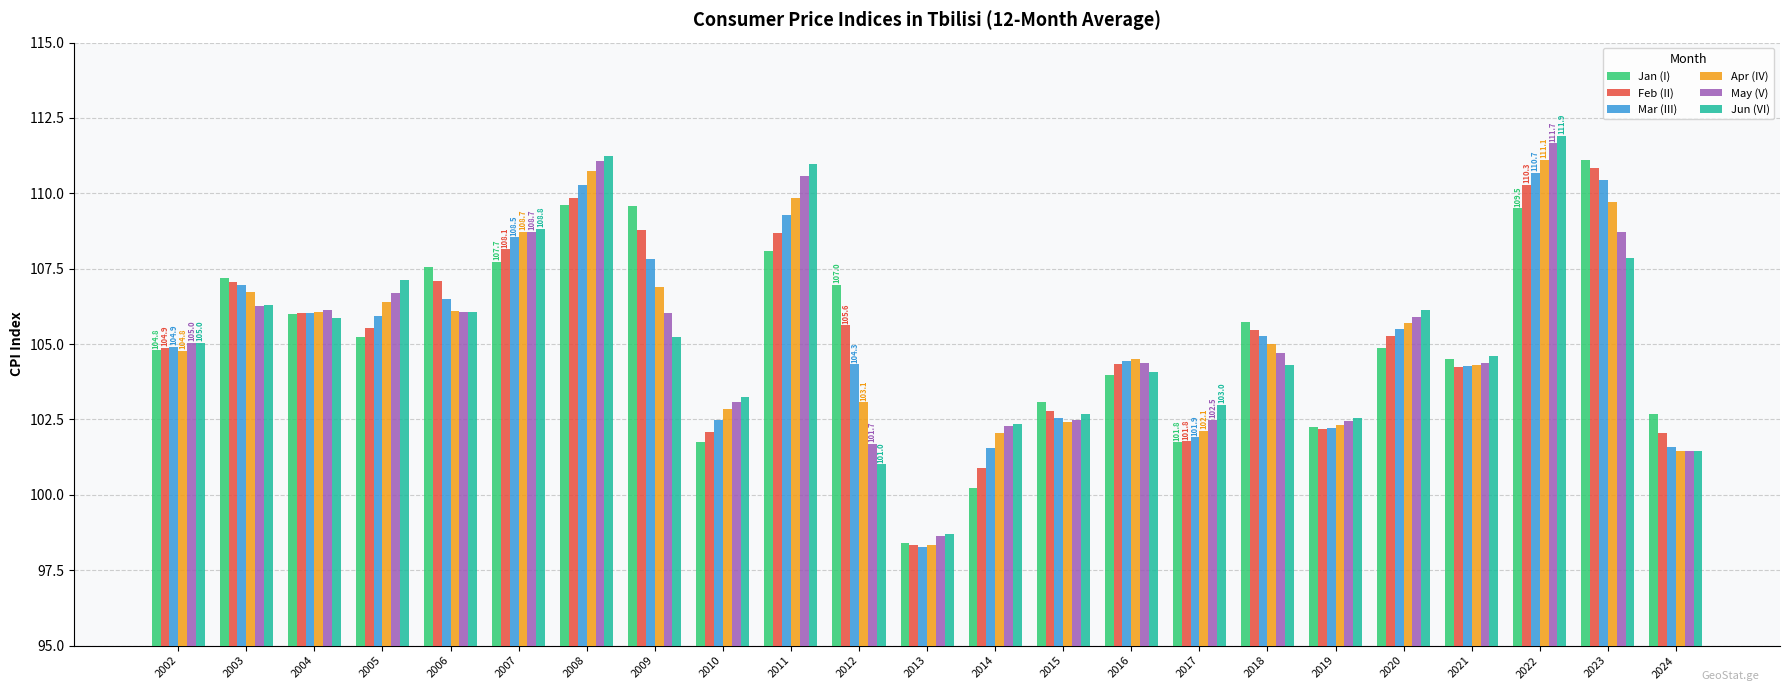

What is the value of the Jan (I) bar at the 15th from the left?

104.0